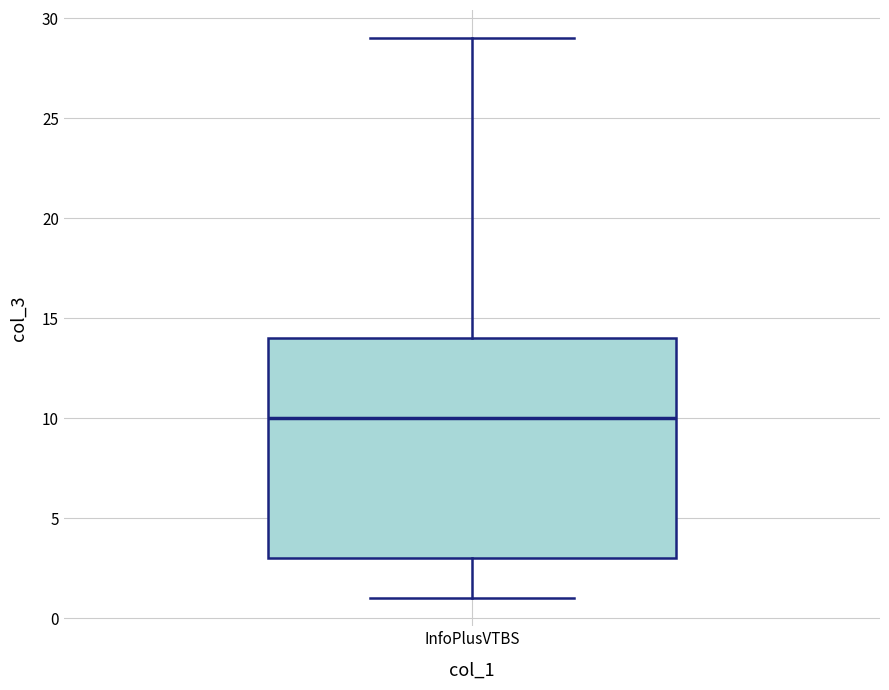

Where does the lower whisker of the box for InfoPlusVTBS end on the y-axis? The values are not printed on the chart, so give them approximately, as read against the axis.

1